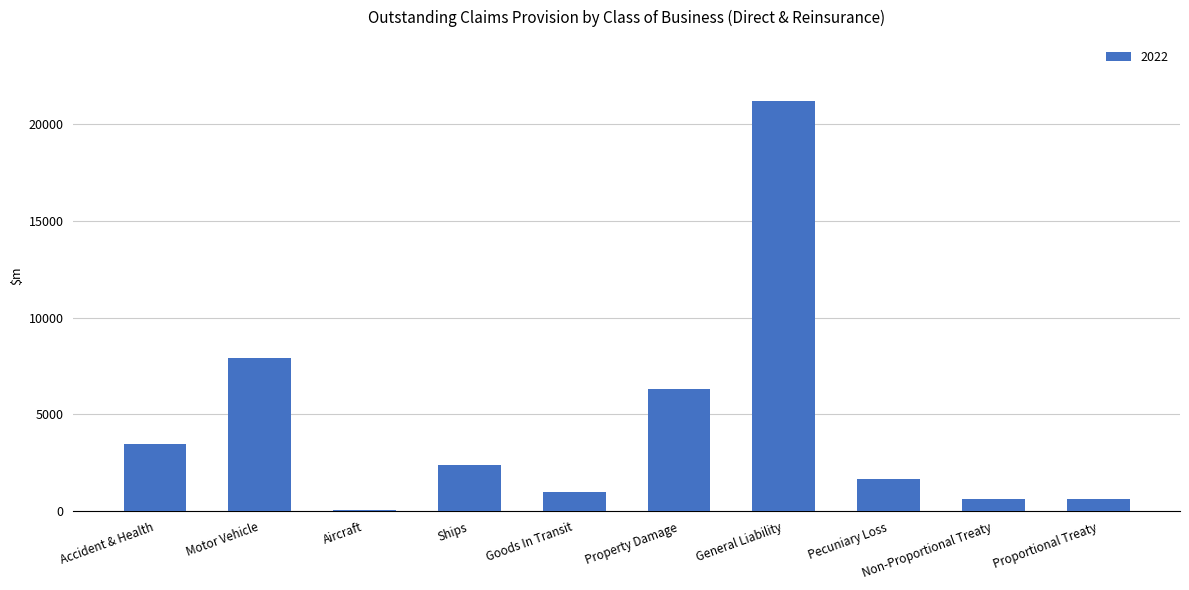

True or false: the data shows 11089.6 at Property Damage.

False